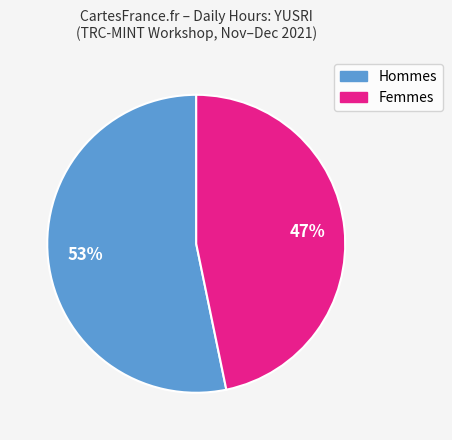

How many slices are in this pie chart?

2